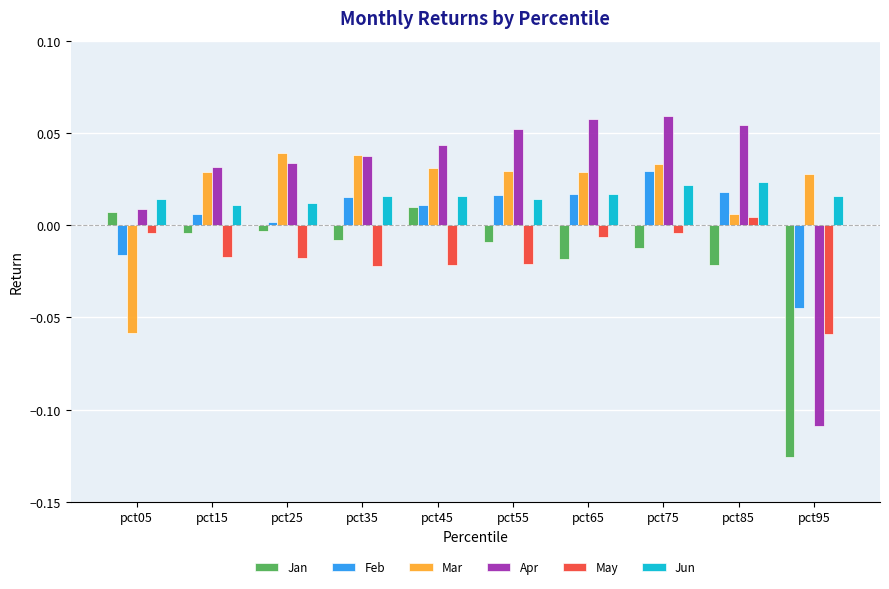

At which category does the chart reach its minimum across all series?

pct95